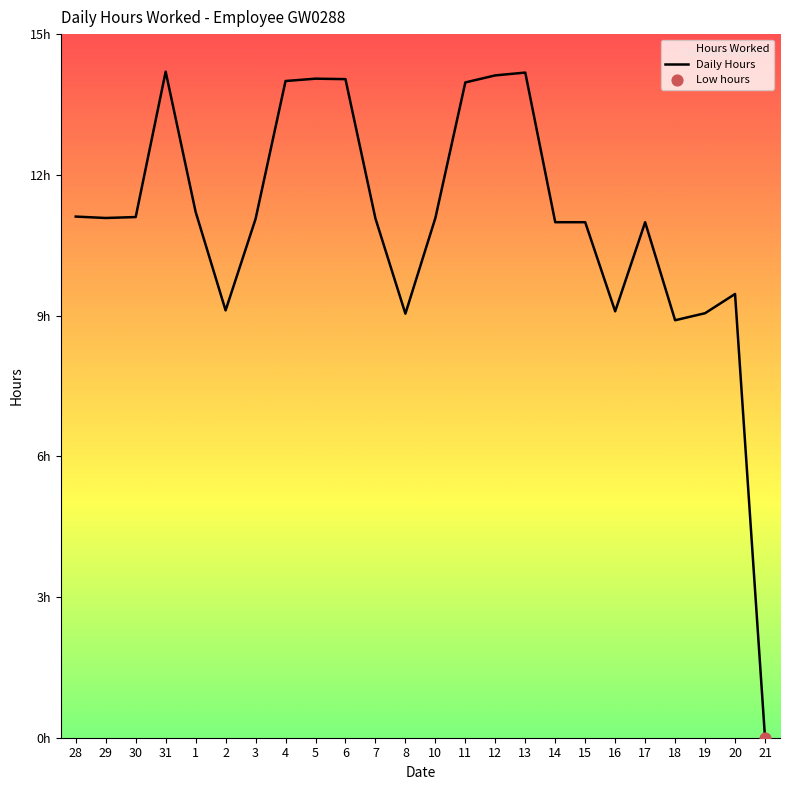

Which has a higher value, 30 or 3?

30